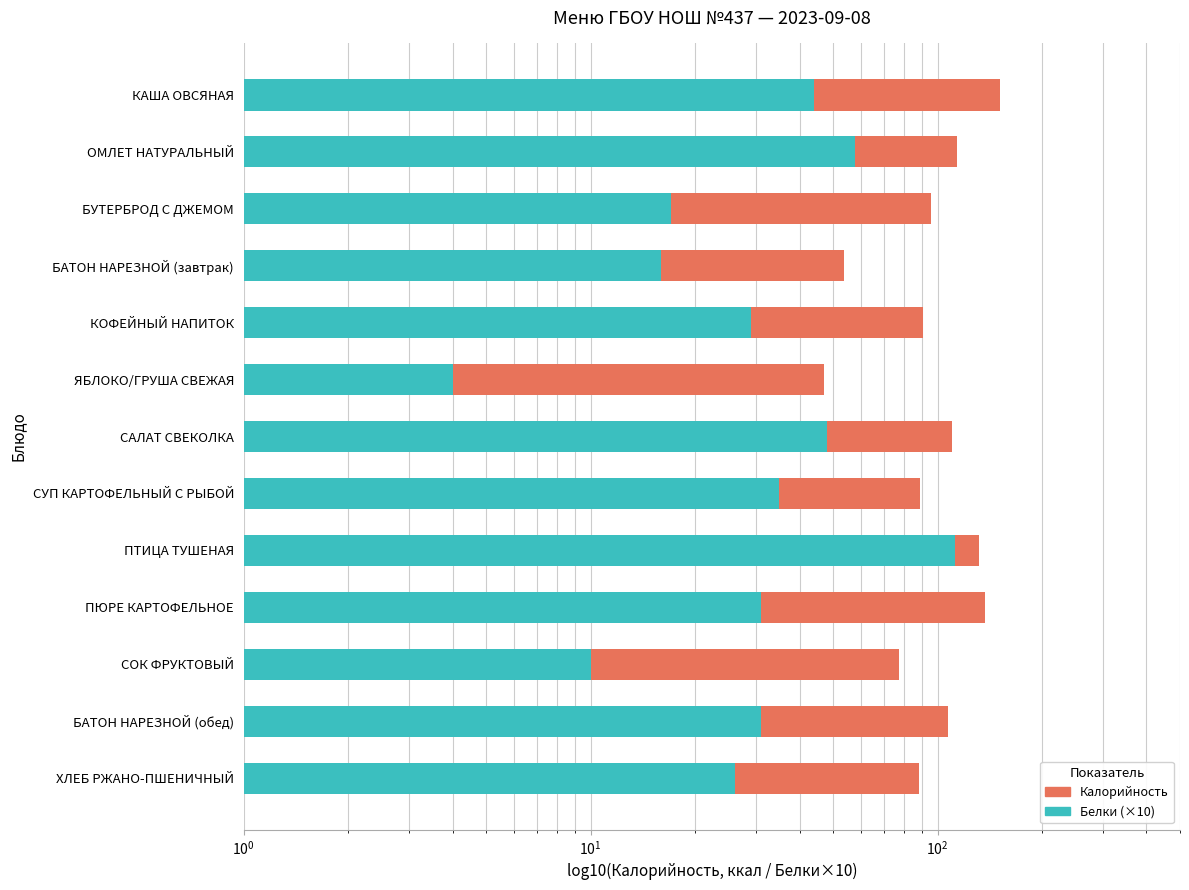

What is the sum of the Калорийность values at ПЮРЕ КАРТОФЕЛЬНОЕ and КОФЕЙНЫЙ НАПИТОК?

228.3